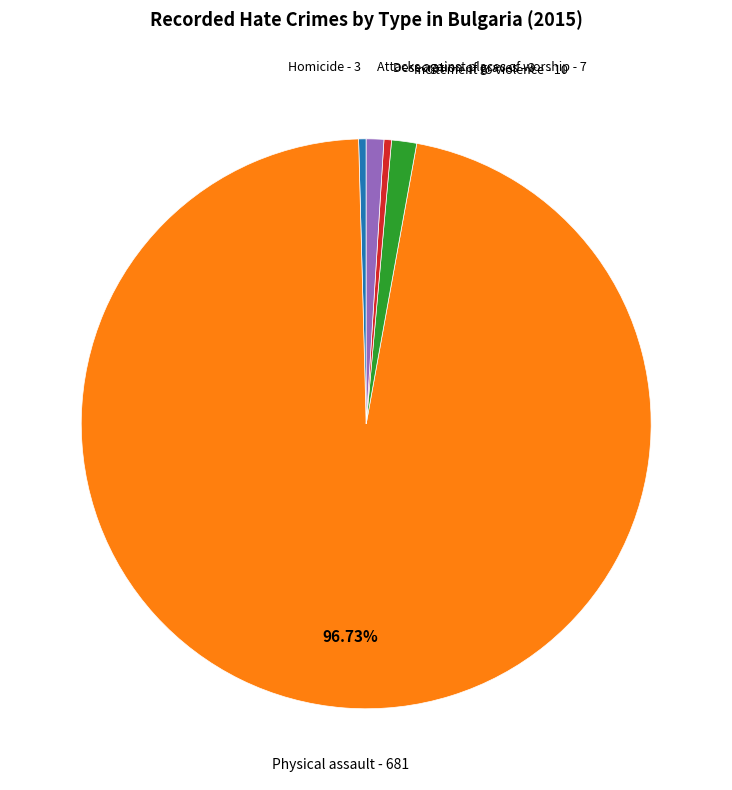

How many slices are in this pie chart?

5